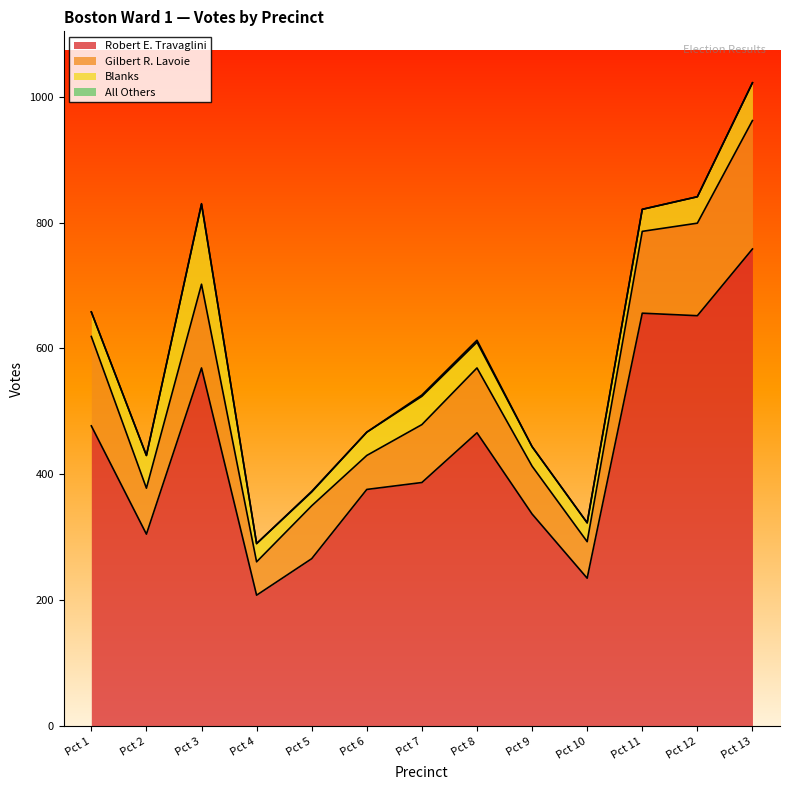

How many values in the Gilbert R. Lavoie series exceed 92?

6